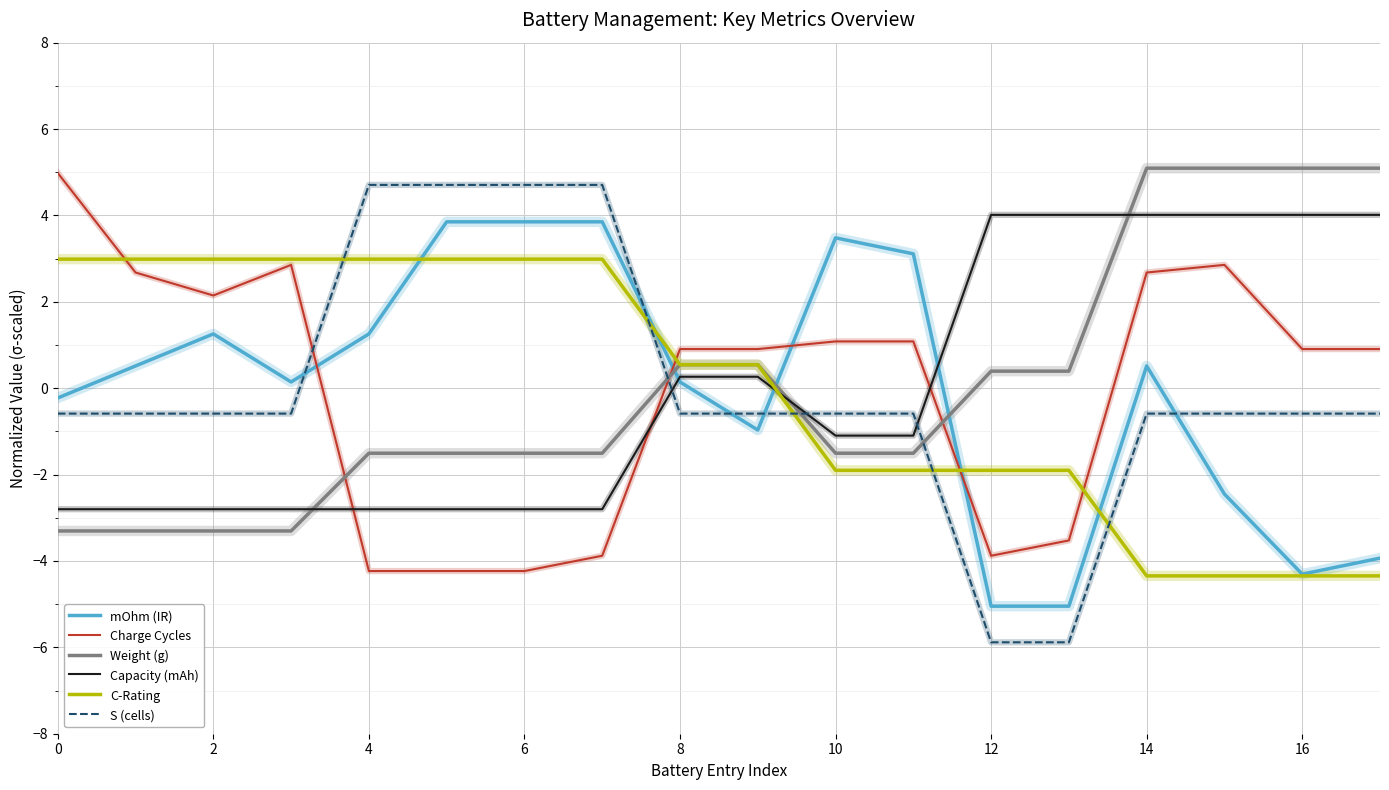

What is the highest value of the C-Rating series?

3.0